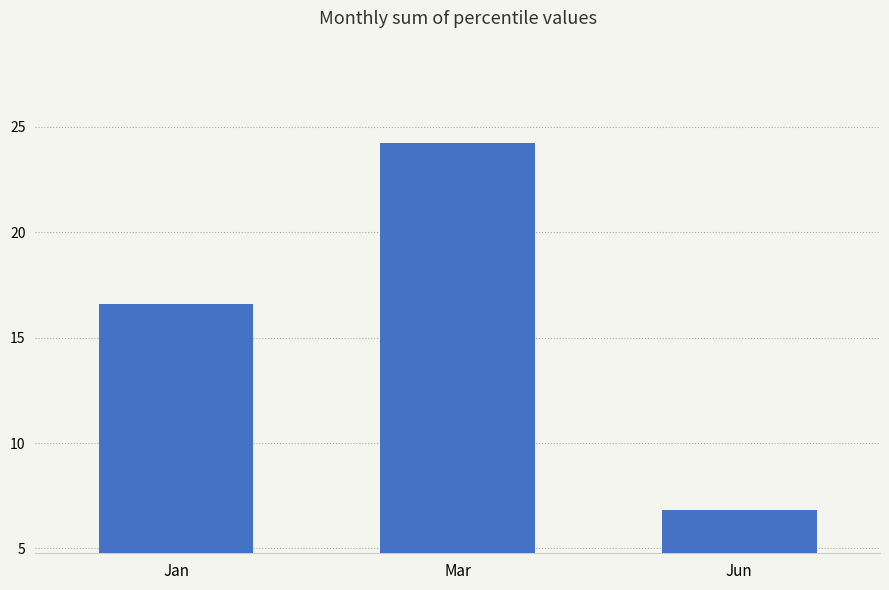

Which label corresponds to the largest value in the chart?

Mar